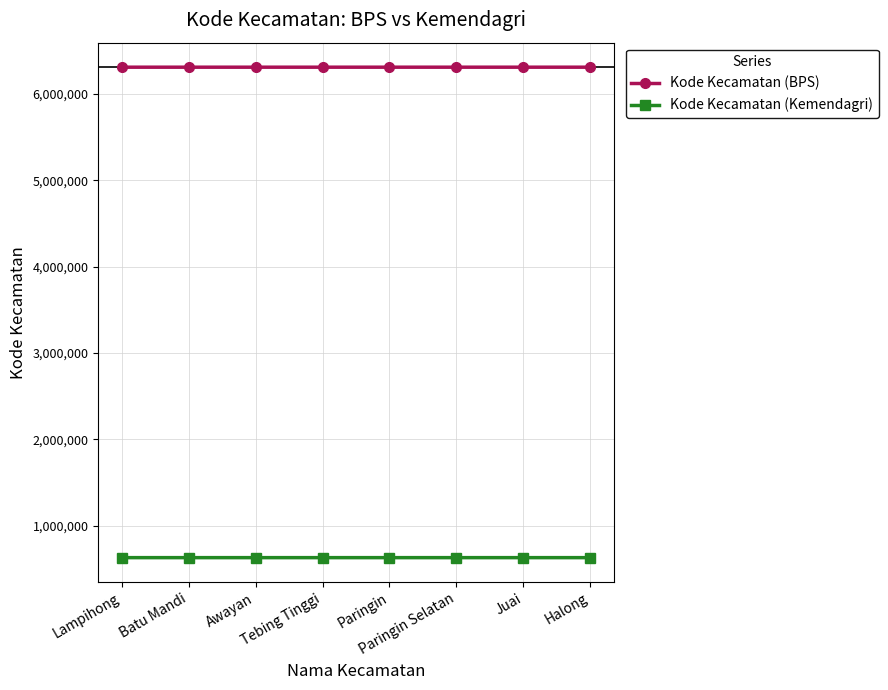

List the series in order of their overall mean, highest first.

Kode Kecamatan (BPS), Kode Kecamatan (Kemendagri)